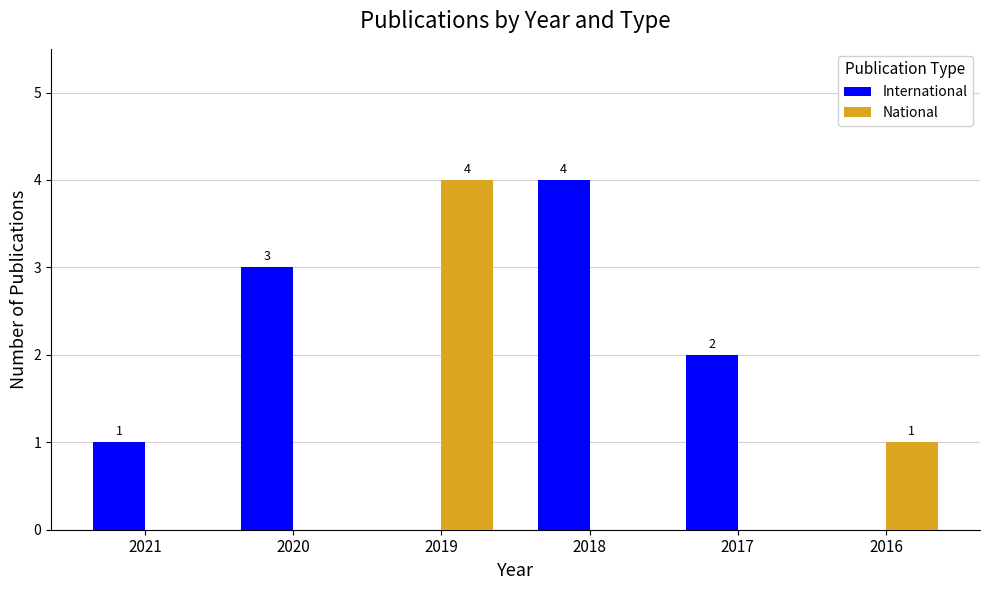

How many series are shown in this chart?

2